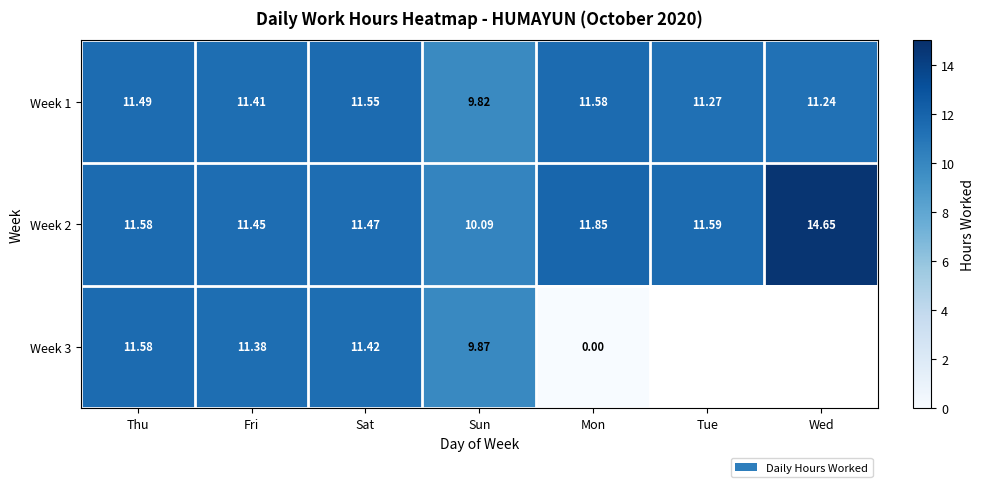

What is the greatest value displayed?

14.7